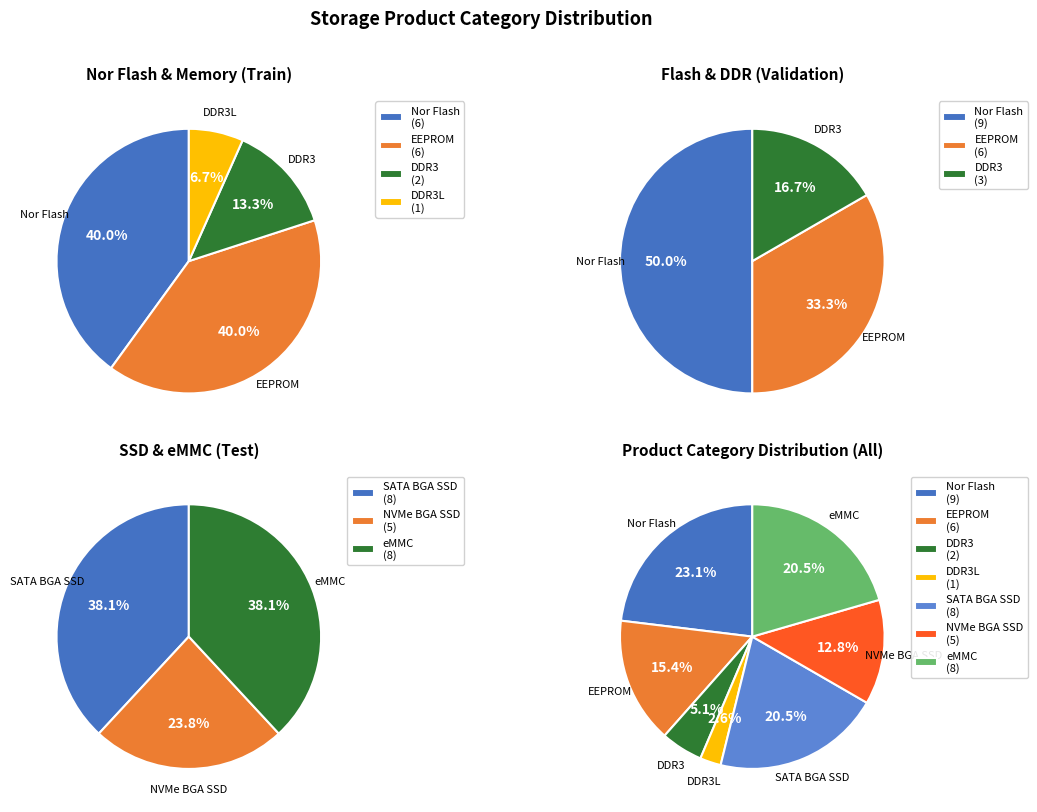

The EEPROM slice represents 15% of the pie. True or false?

True